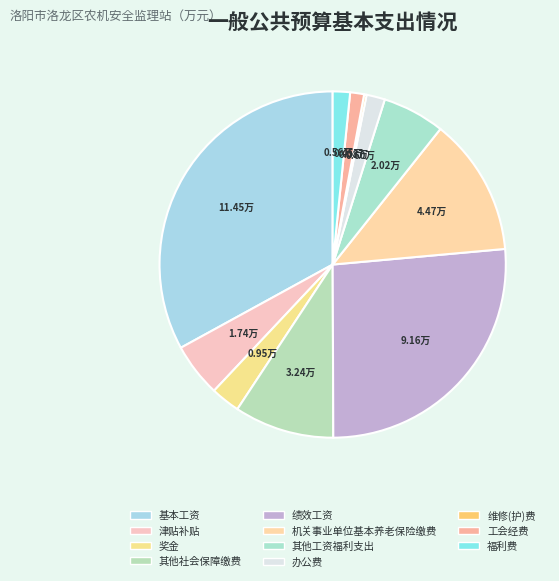

Does 福利费 represent more than half of the total?

No